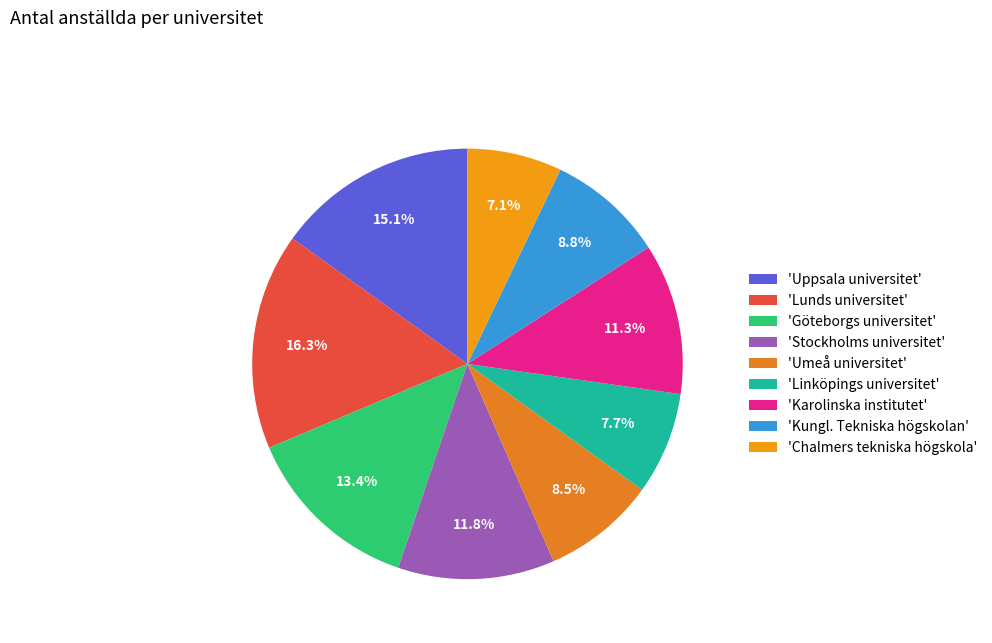

Count the number of slices in the pie.

9